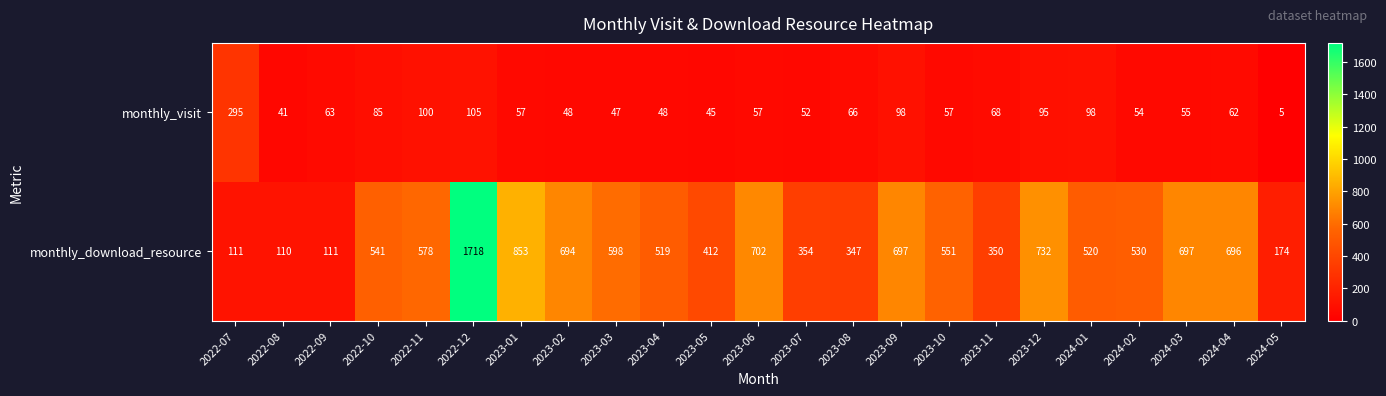

Which series has the largest total across all categories?

monthly_download_resource